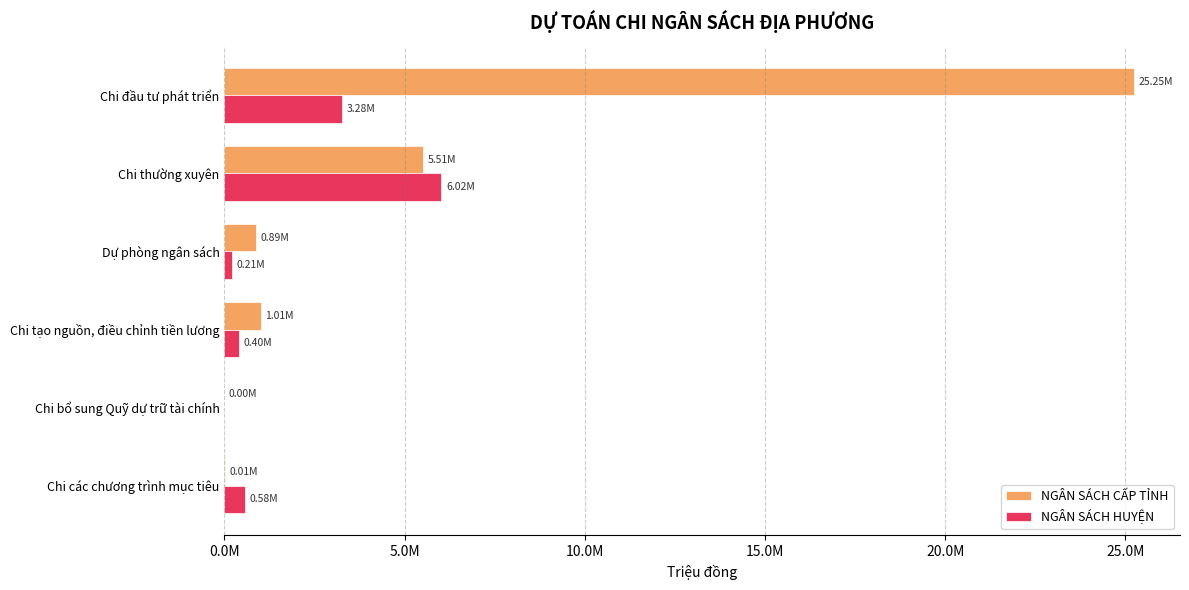

What are all the series names shown in the legend?

NGÂN SÁCH CẤP TỈNH, NGÂN SÁCH HUYỆN